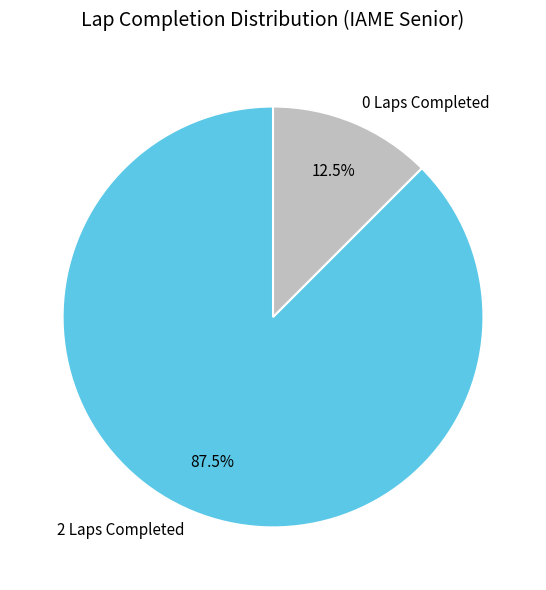

To the nearest percent, what is the average slice percentage?

50%